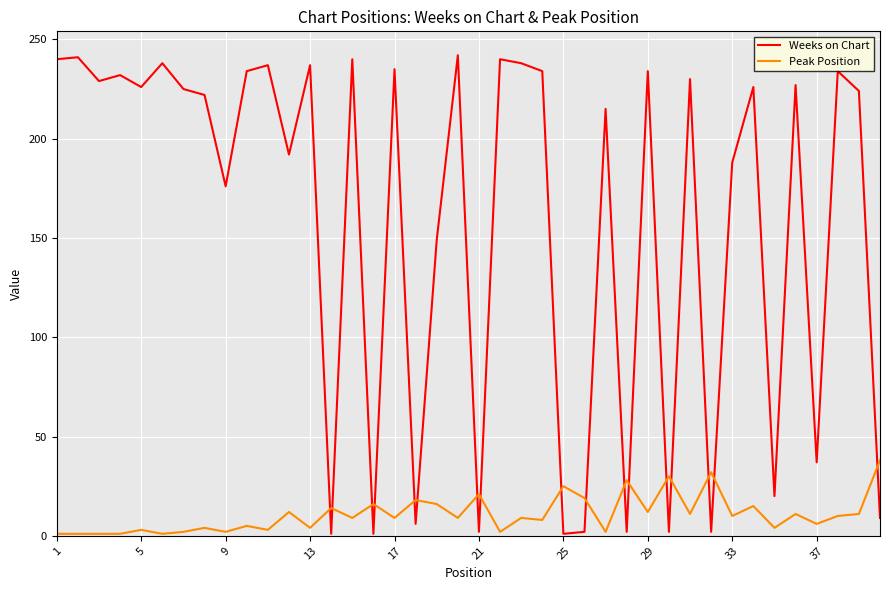

Count the number of data series in this chart.

2